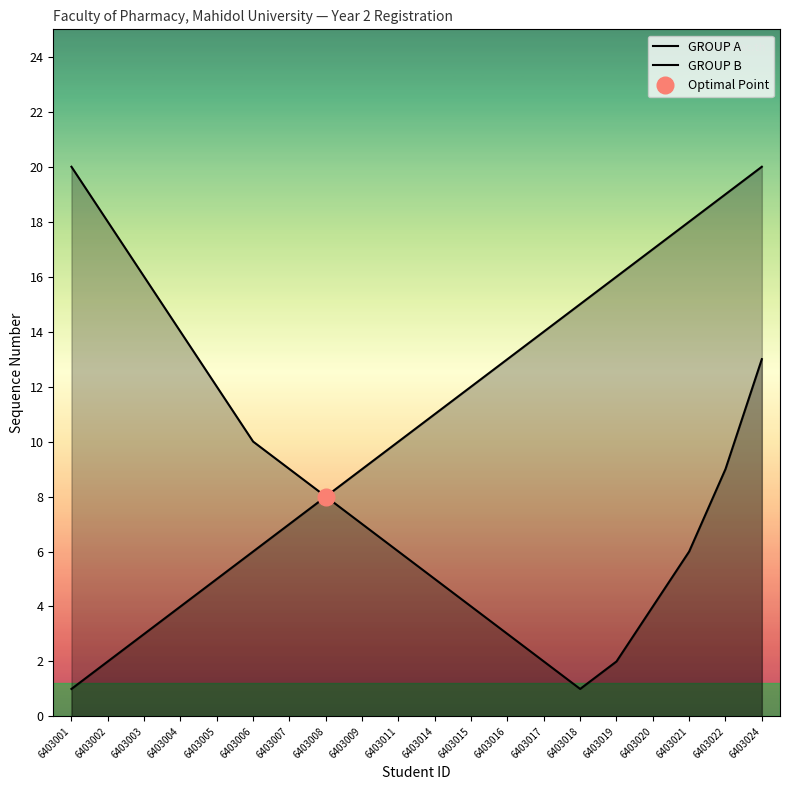

True or false: GROUP B and GROUP A cross at least once.

False